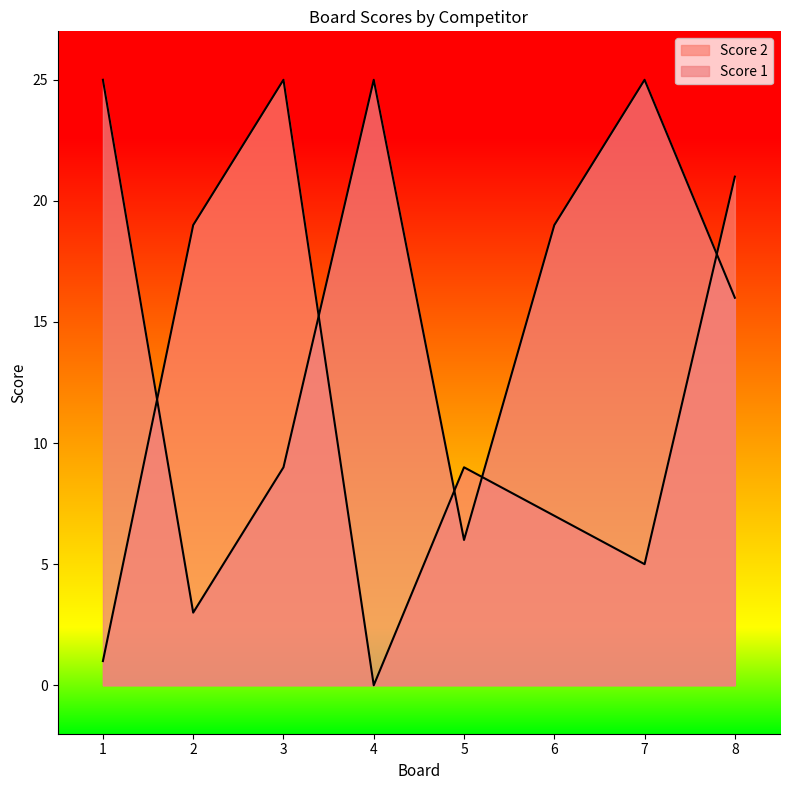

What are all the series names shown in the legend?

Score 1, Score 2